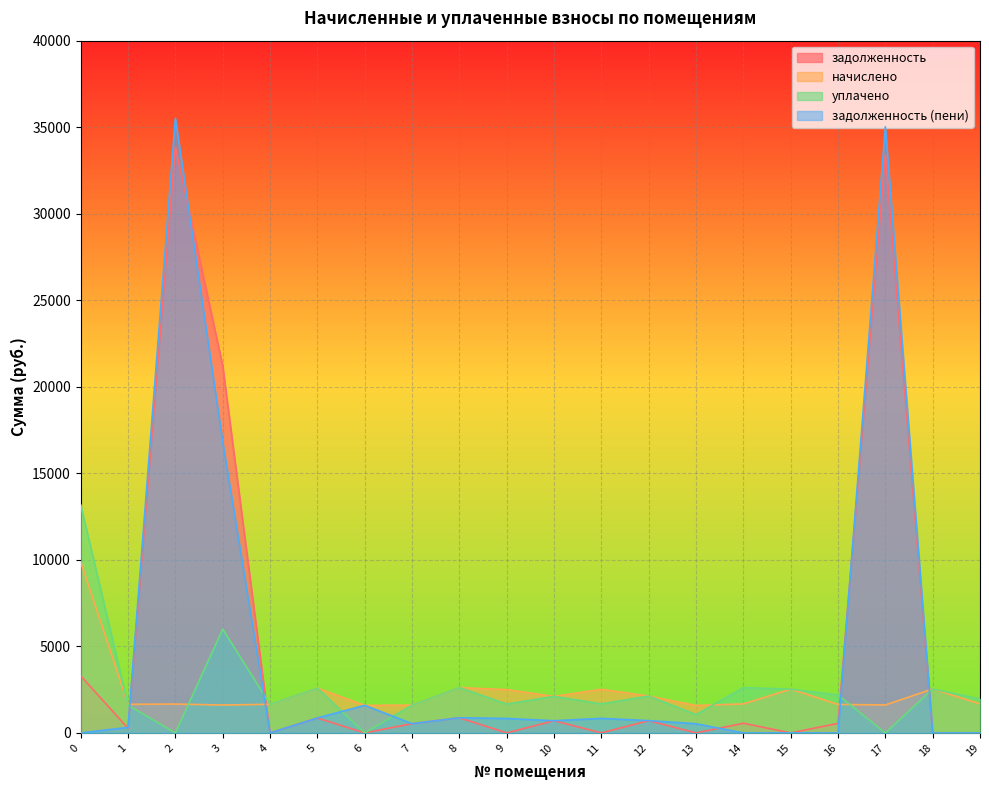

Does the chart display data point markers on the line(s)?

No